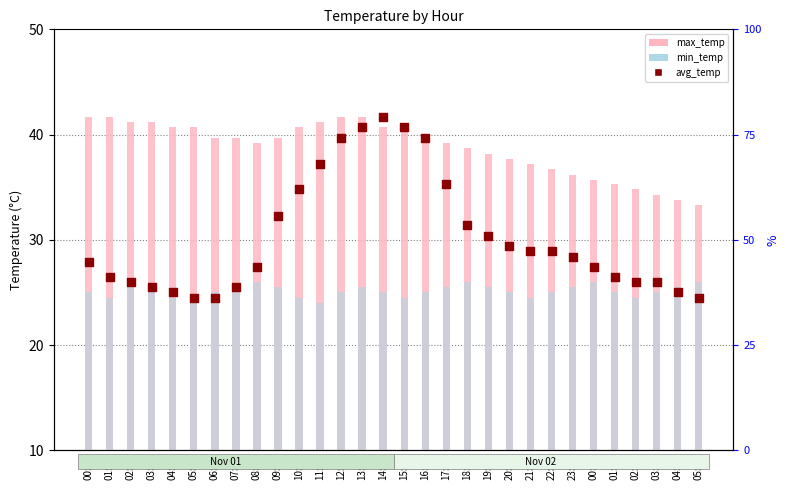

Which series contains the highest Y value?

max_temp